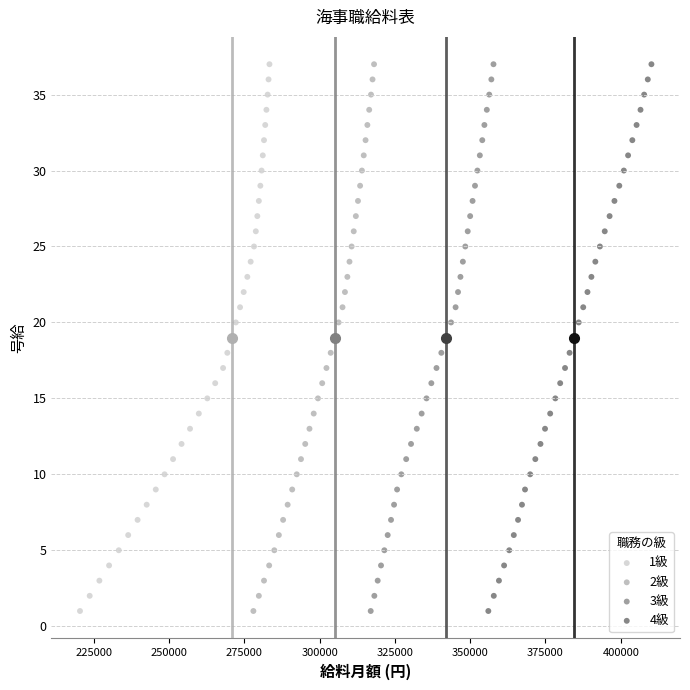

What are all the series names shown in the legend?

1級, 2級, 3級, 4級